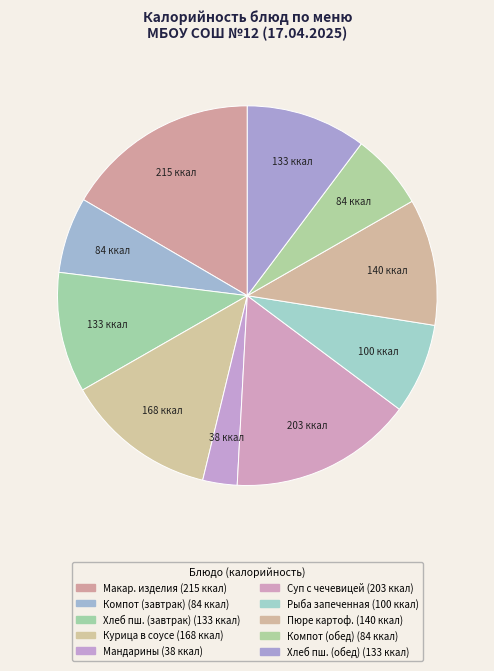

How many slices are in this pie chart?

10